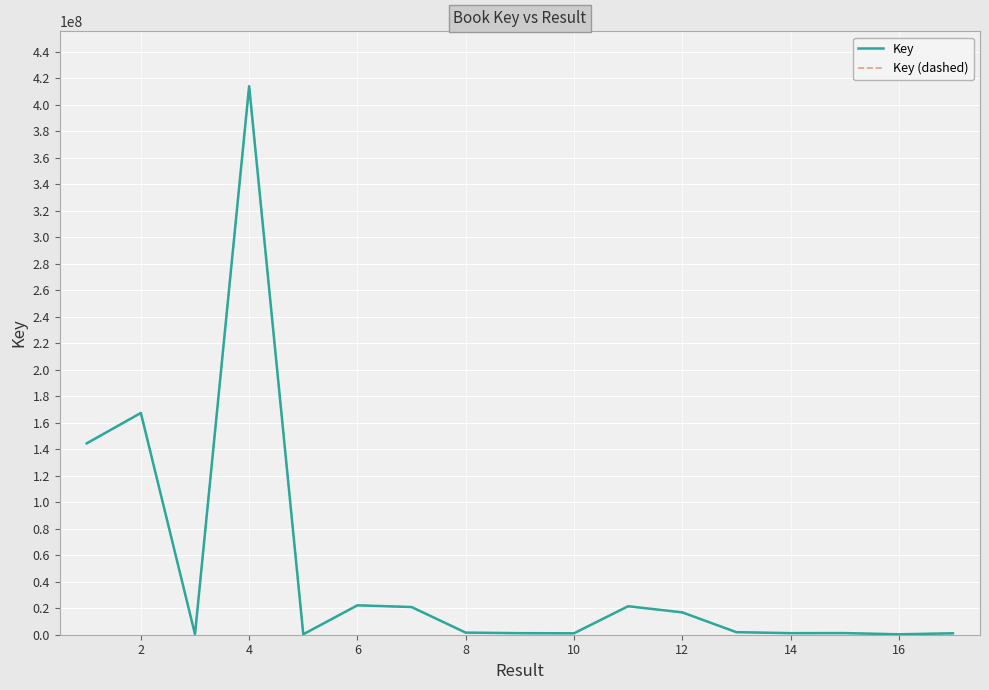

Which series has the widest spread of values?

Key